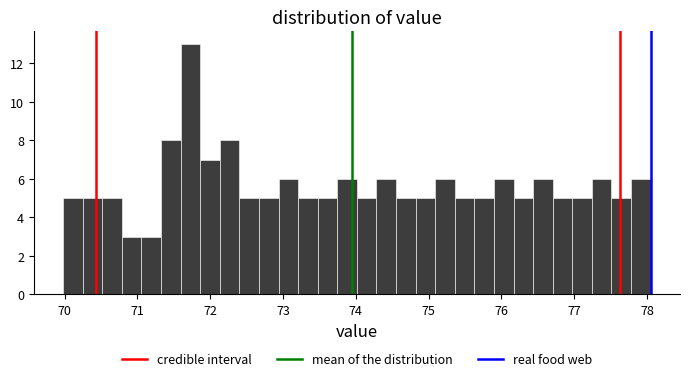

Read against the x-axis, roughly where is the centre of the tallest bar?

71.7